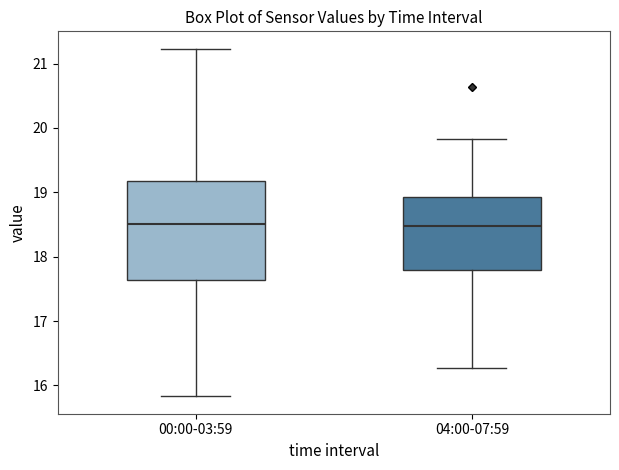

Where does the median line of the box for 04:00-07:59 sit on the y-axis? The values are not printed on the chart, so give them approximately, as read against the axis.

18.5